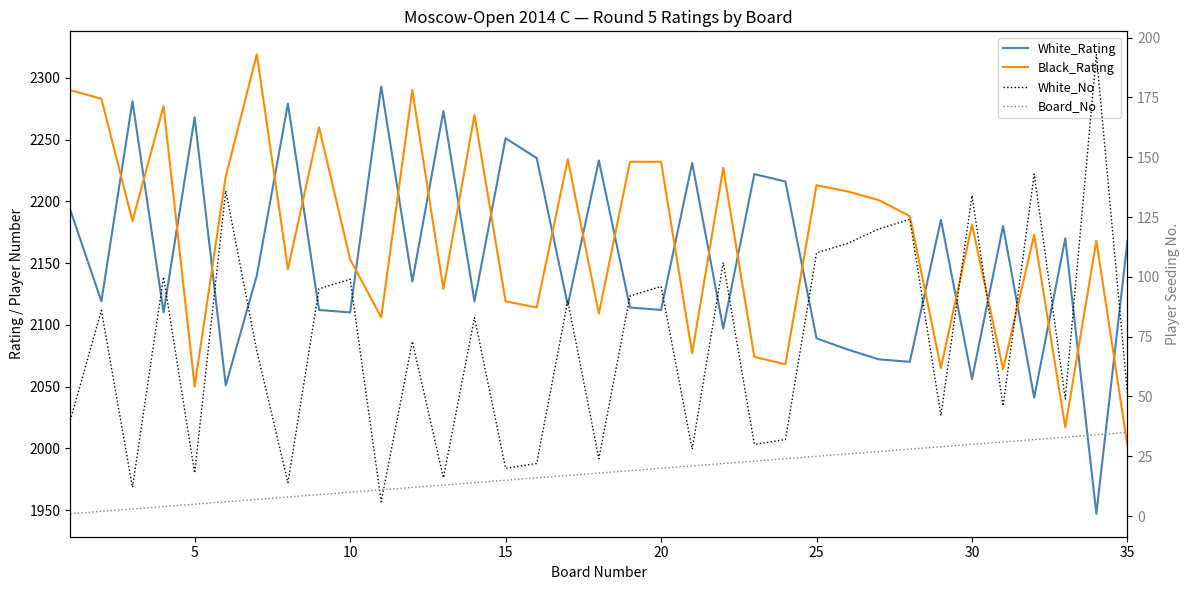

At 35, list the series in order from smallest to largest.

Board_No, White_No, Black_Rating, White_Rating